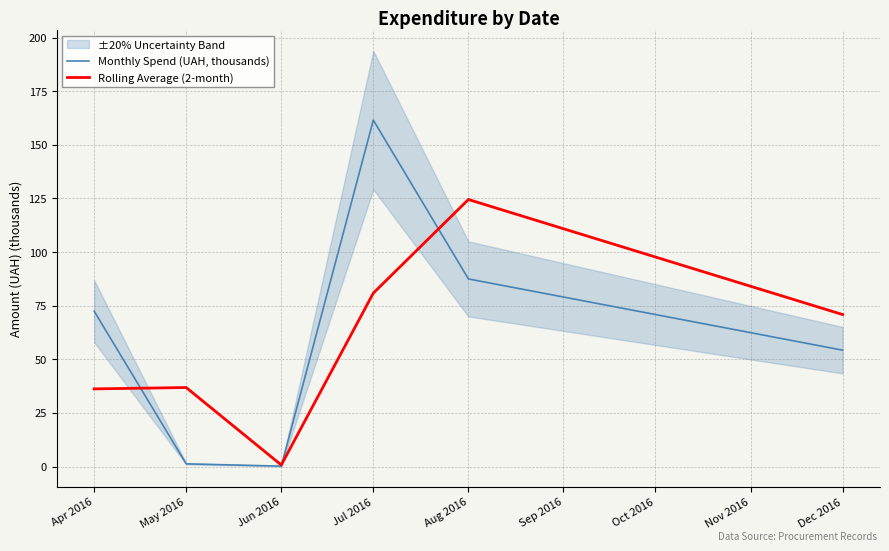

How many intersections are there between Monthly Spend (UAH, thousands) and Rolling Average (2-month)?

3